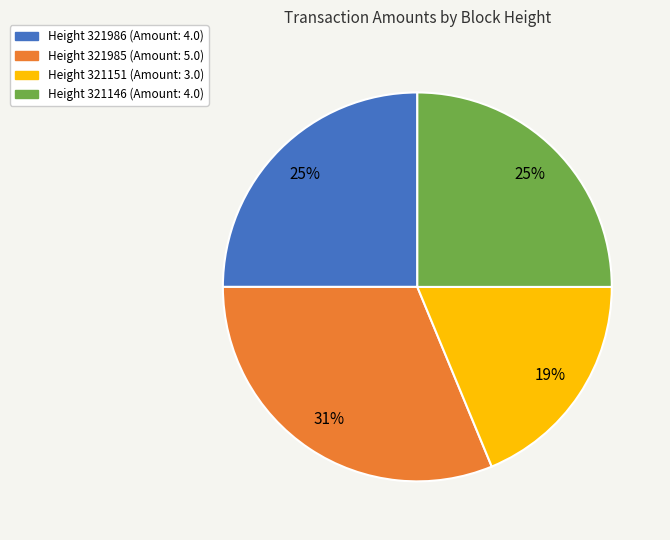

The Height 321985 (Amount: 5.0) slice represents 40% of the pie. True or false?

False